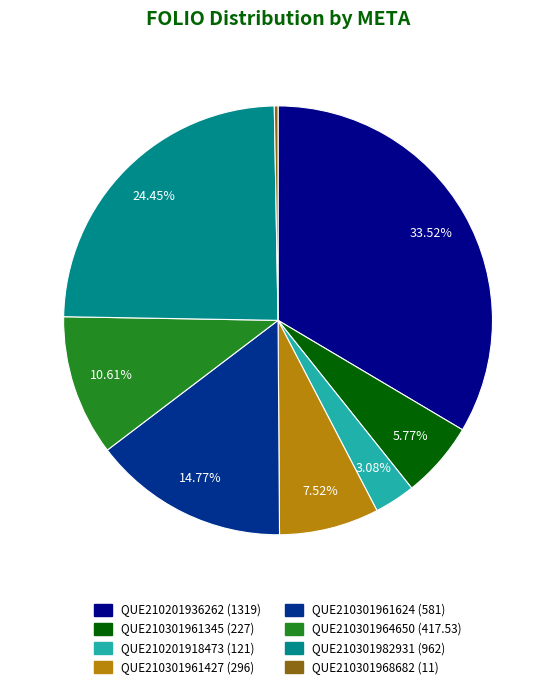

The QUE210301964650 slice represents 3% of the pie. True or false?

False